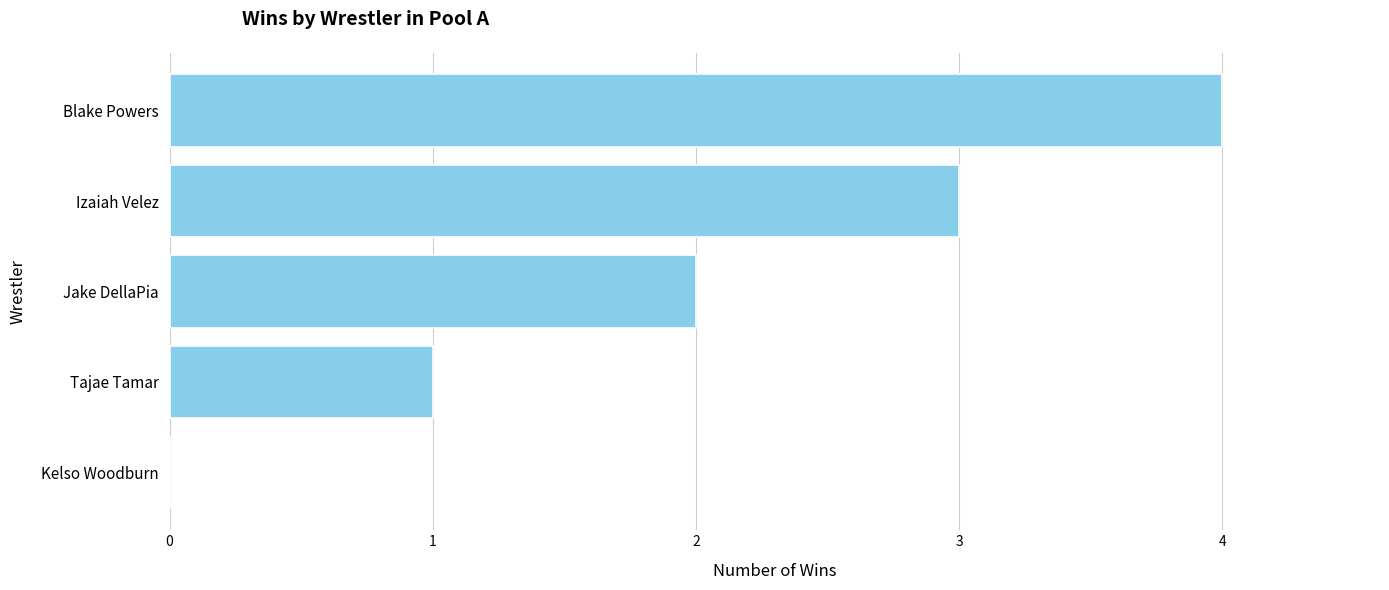

Between Blake Powers and Izaiah Velez, which is larger?

Blake Powers